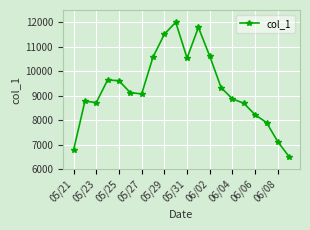

What is the smallest value displayed?

6499